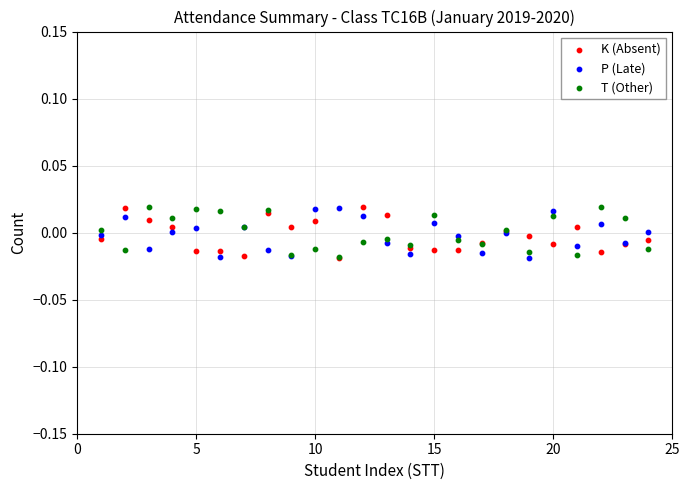

What are all the series names shown in the legend?

K (Absent), P (Late), T (Other)